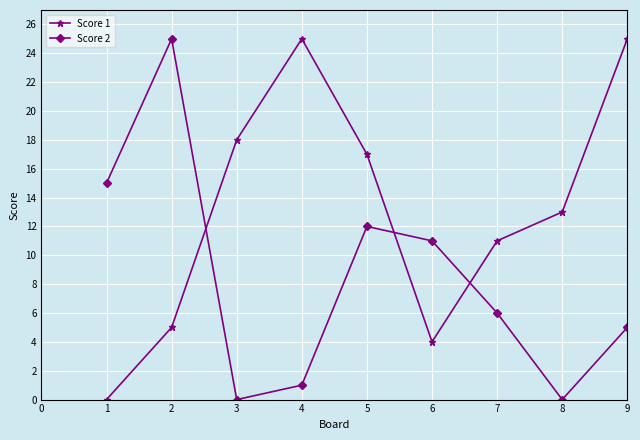

What is the value of the Score 1 point at the 9th from the left?

25